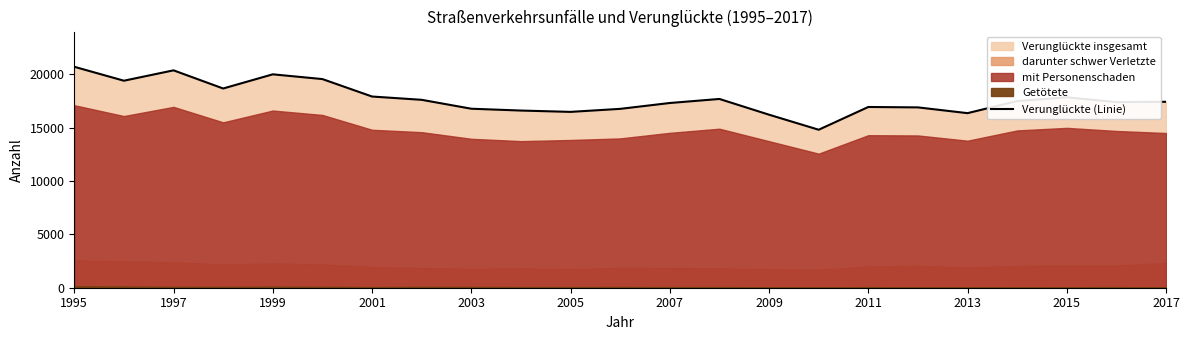

What is the lowest value of the Verunglückte (Linie) series?

14801